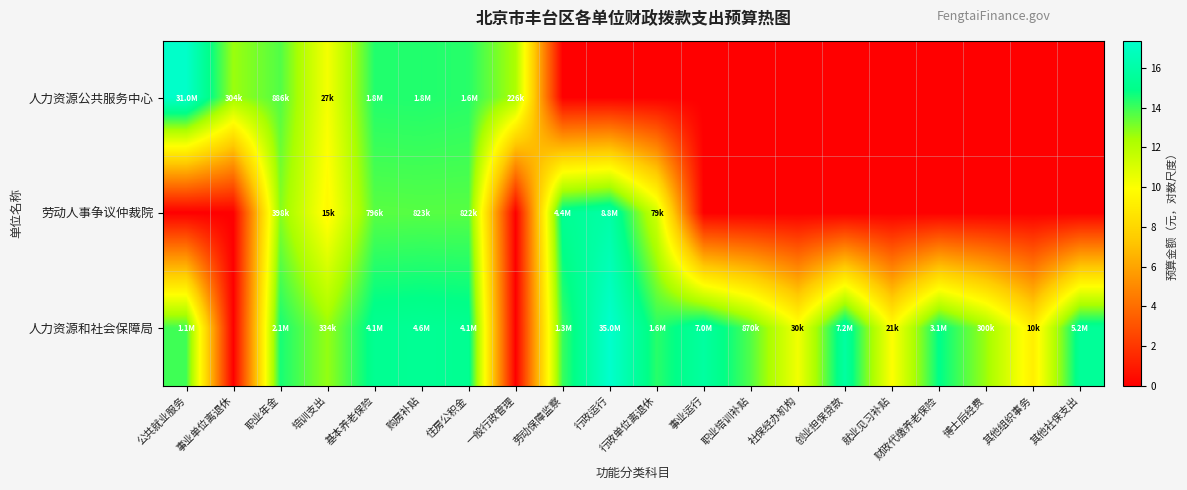

Which category has the lowest value across all series?

劳动保障监察